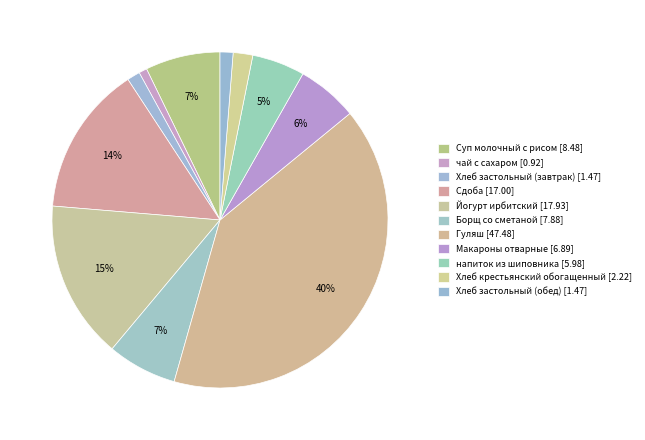

What is the change in value from Йогурт ирбитский to Борщ со сметаной?

-10.1